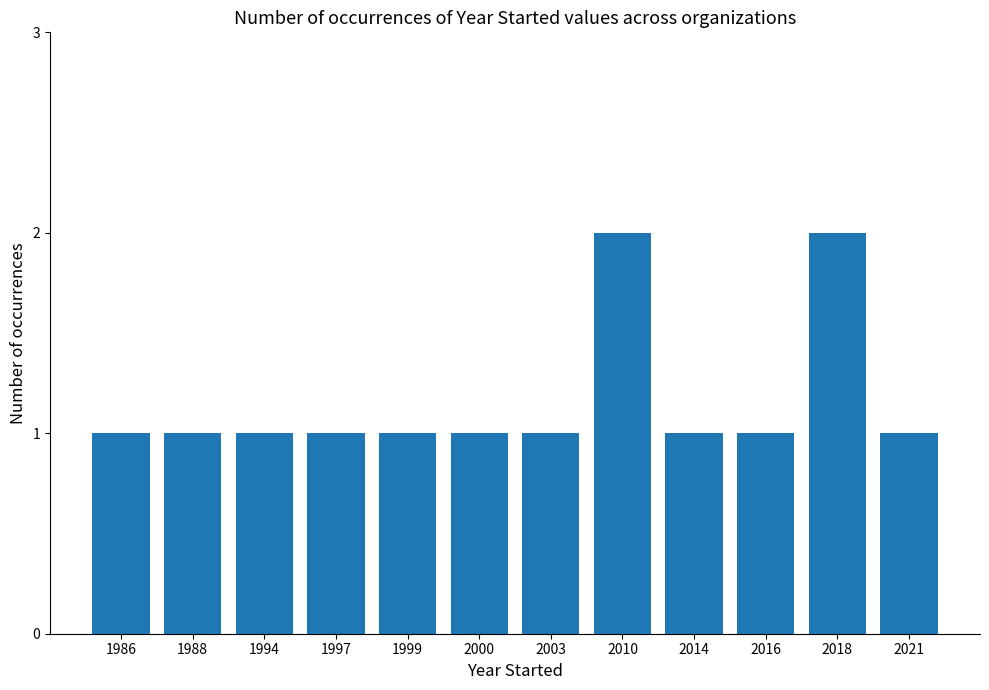

What is the ratio of the value at 2018 to the value at 1986?

2.0